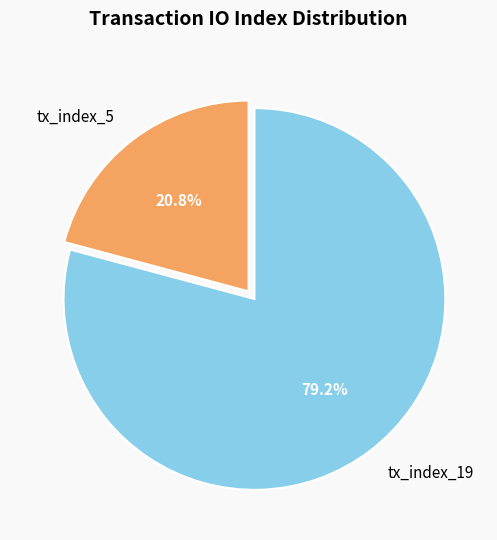

True or false: tx_index_5 accounts for 21% of the total.

True